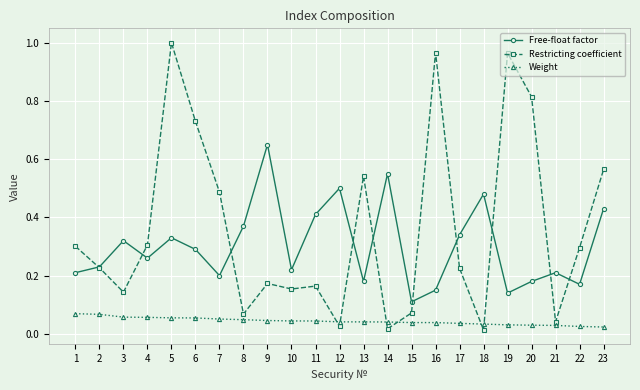

True or false: Weight and Free-float factor cross at least once.

False